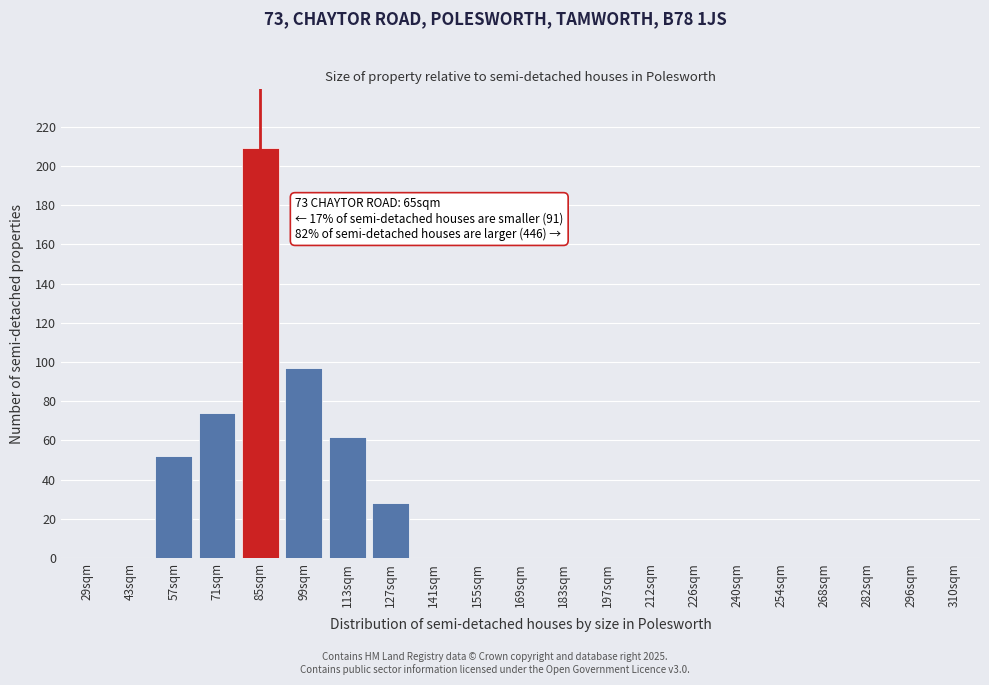

Reading left to right, what are all the values shown in this chart?

29sqm=0	43sqm=0	57sqm=52	71sqm=74	85sqm=209	99sqm=97	113sqm=62	127sqm=28	141sqm=0	155sqm=0	169sqm=0	183sqm=0	197sqm=0	212sqm=0	226sqm=0	240sqm=0	254sqm=0	268sqm=0	282sqm=0	296sqm=0	310sqm=0